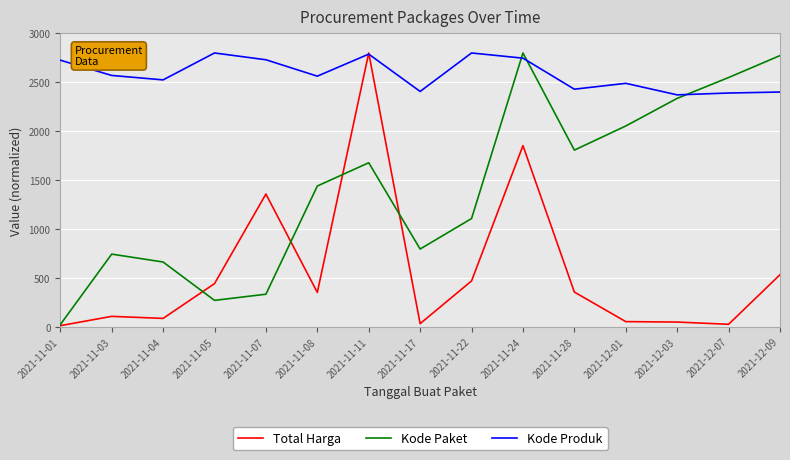

What is the greatest value displayed?

2800.0